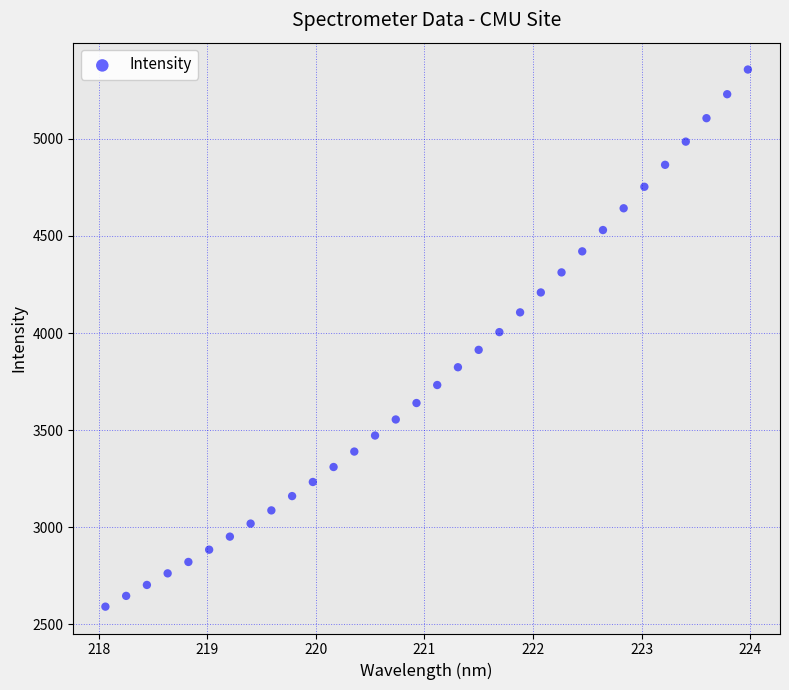

What is the range of Y values (max minus min)?

2765.4